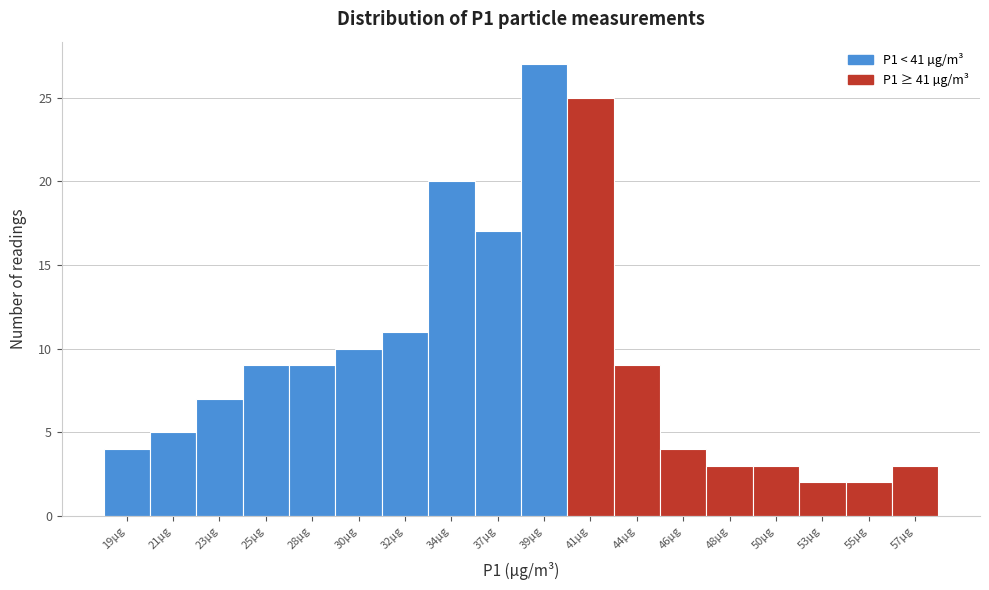

Reading right to left, transcribe all the data shown in this chart.

57µg=3	55µg=2	53µg=2	50µg=3	48µg=3	46µg=4	44µg=9	41µg=25	39µg=27	37µg=17	34µg=20	32µg=11	30µg=10	28µg=9	25µg=9	23µg=7	21µg=5	19µg=4